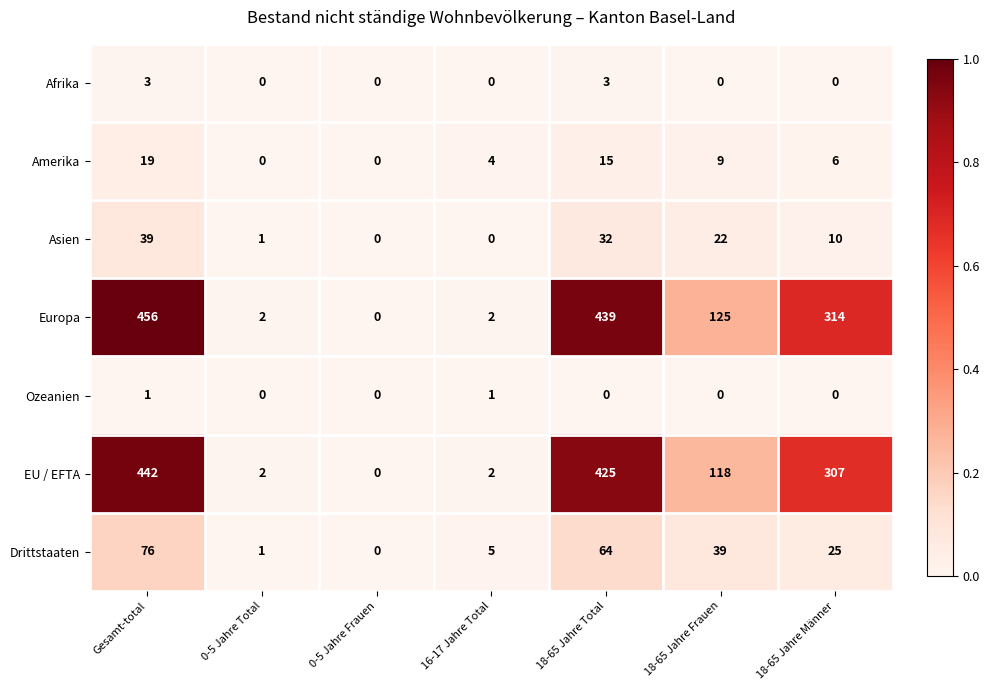

At which label does EU / EFTA reach its minimum?

0-5 Jahre Frauen